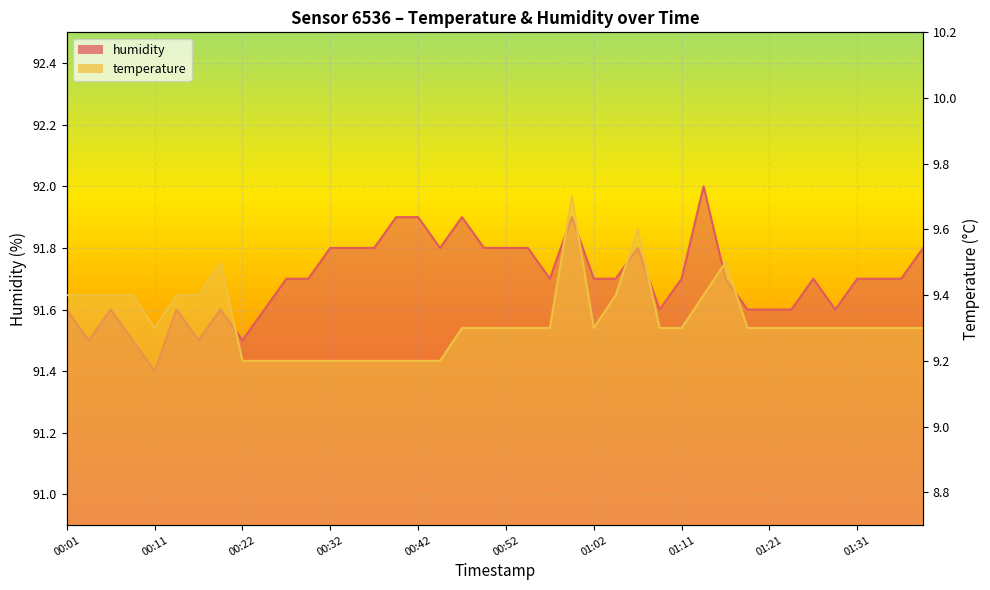

Reading left to right, what are all the values shown in this chart?

temperature: 00:01=9.4	00:04=9.4	00:06=9.4	00:09=9.4	00:11=9.3	00:14=9.4	00:17=9.4	00:19=9.5	00:22=9.2	00:24=9.2	00:27=9.2	00:29=9.2	00:32=9.2	00:34=9.2	00:37=9.2	00:39=9.2	00:42=9.2	00:44=9.2	00:47=9.3	00:49=9.3	00:52=9.3	00:54=9.3	00:57=9.3	00:59=9.7	01:02=9.3	01:04=9.4	01:07=9.6	01:09=9.3	01:11=9.3	01:14=9.4	01:16=9.5	01:19=9.3	01:21=9.3	01:24=9.3	01:26=9.3	01:29=9.3	01:31=9.3	01:34=9.3	01:36=9.3	01:39=9.3
humidity: 00:01=91.6	00:04=91.5	00:06=91.6	00:09=91.5	00:11=91.4	00:14=91.6	00:17=91.5	00:19=91.6	00:22=91.5	00:24=91.6	00:27=91.7	00:29=91.7	00:32=91.8	00:34=91.8	00:37=91.8	00:39=91.9	00:42=91.9	00:44=91.8	00:47=91.9	00:49=91.8	00:52=91.8	00:54=91.8	00:57=91.7	00:59=91.9	01:02=91.7	01:04=91.7	01:07=91.8	01:09=91.6	01:11=91.7	01:14=92.0	01:16=91.7	01:19=91.6	01:21=91.6	01:24=91.6	01:26=91.7	01:29=91.6	01:31=91.7	01:34=91.7	01:36=91.7	01:39=91.8